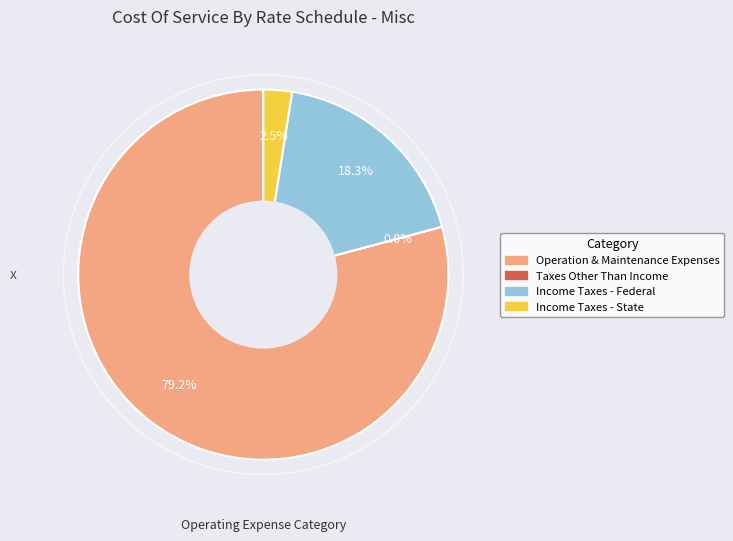

To the nearest percent, what is the difference between the largest and smallest slice percentages?

79%